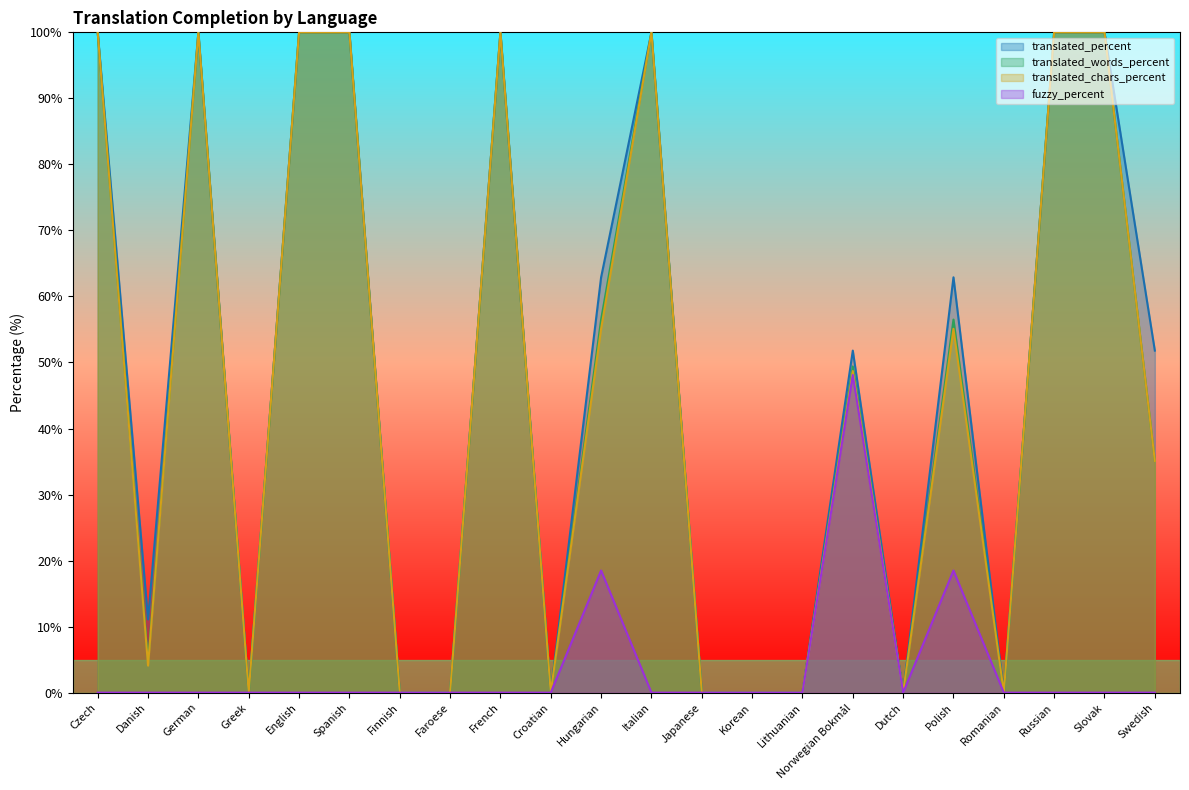

Is it true that translated_chars_percent equals -53.3 at Faroese?

False